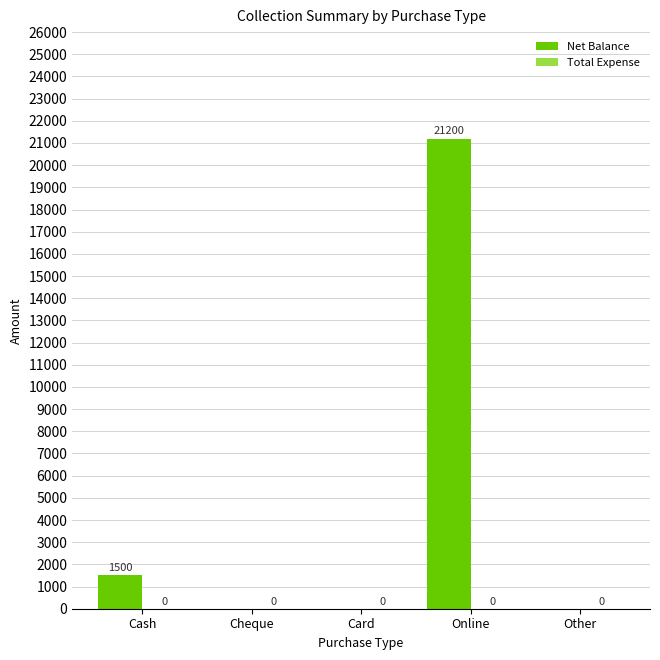

Count the number of categories in the chart.

5